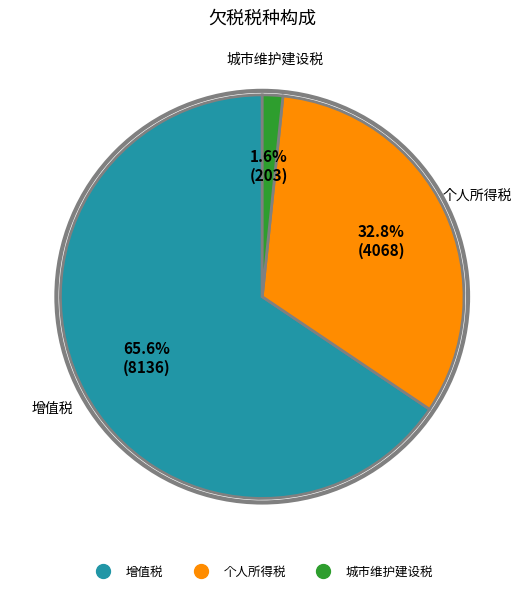

Does any single category account for the majority?

Yes